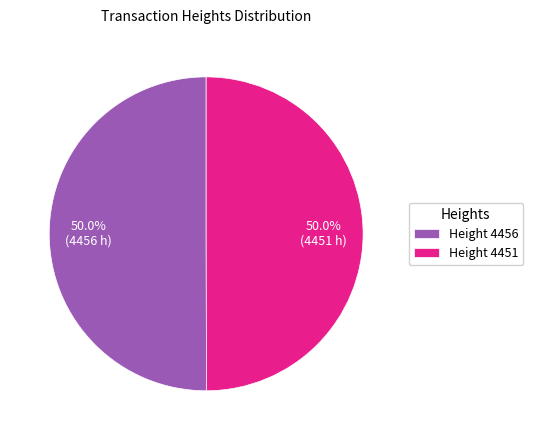

What is the ratio of the value at Height 4456 to the value at Height 4451?

1.0